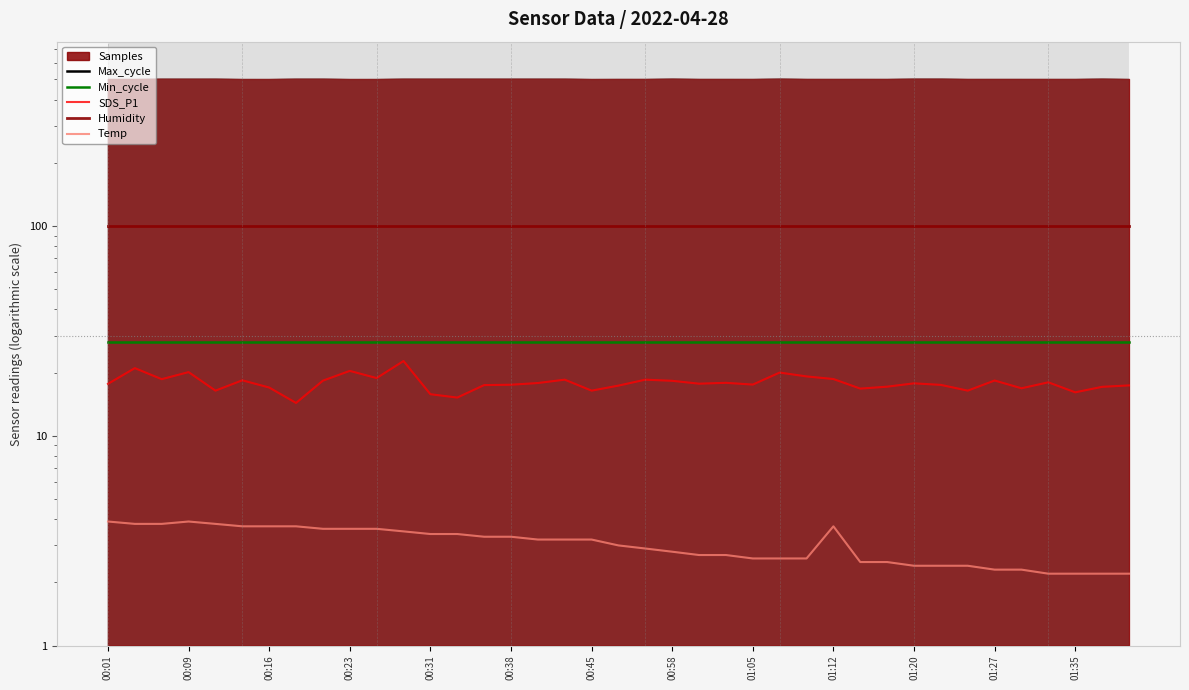

What is the average value of the Min_cycle series?

28.0